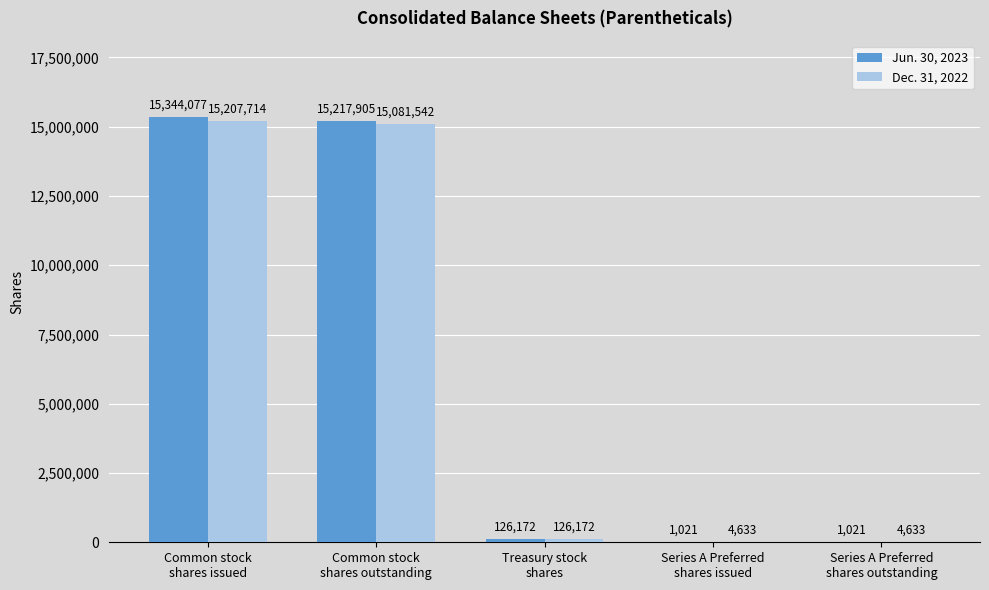

The Dec. 31, 2022 series shows 15081542 at Common stock
shares outstanding. True or false?

True